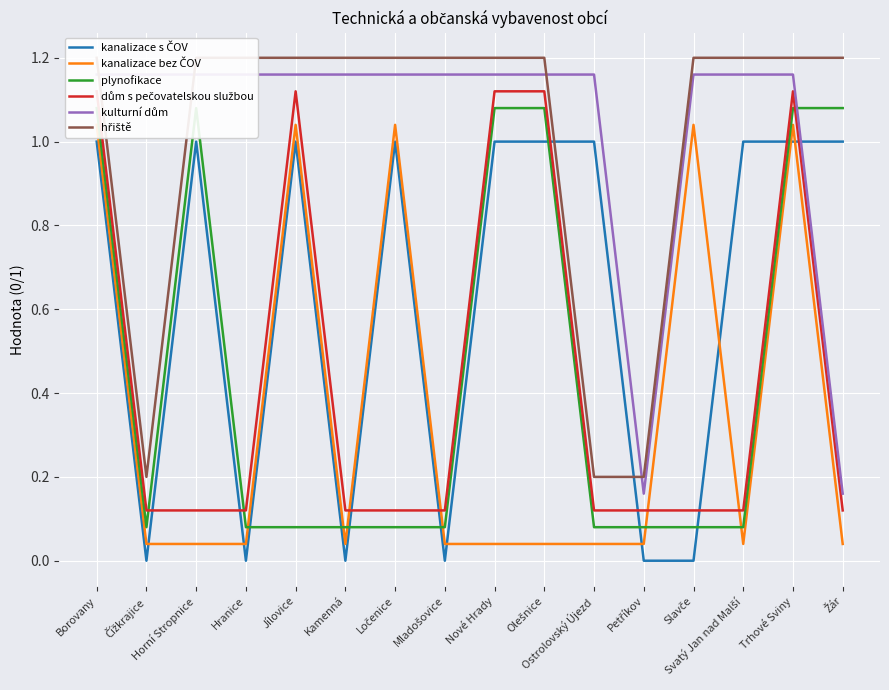

What position from the right is Kamenná?

11